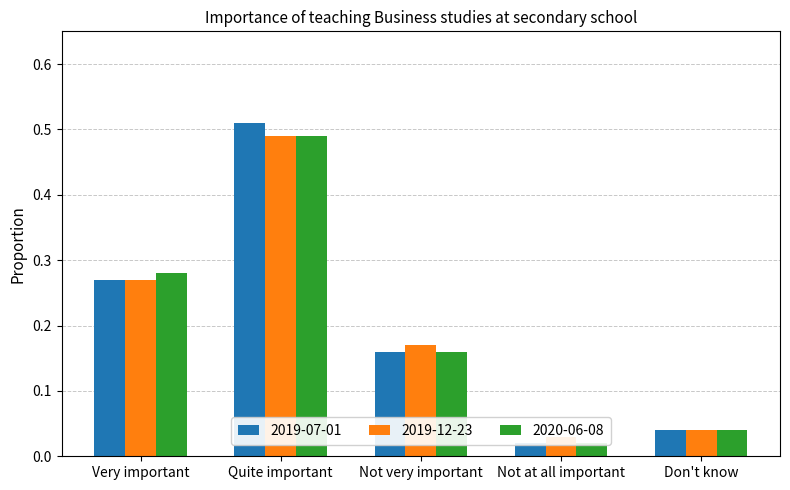

What is the difference between the 2020-06-08 values at Not at all important and Not very important?

0.1